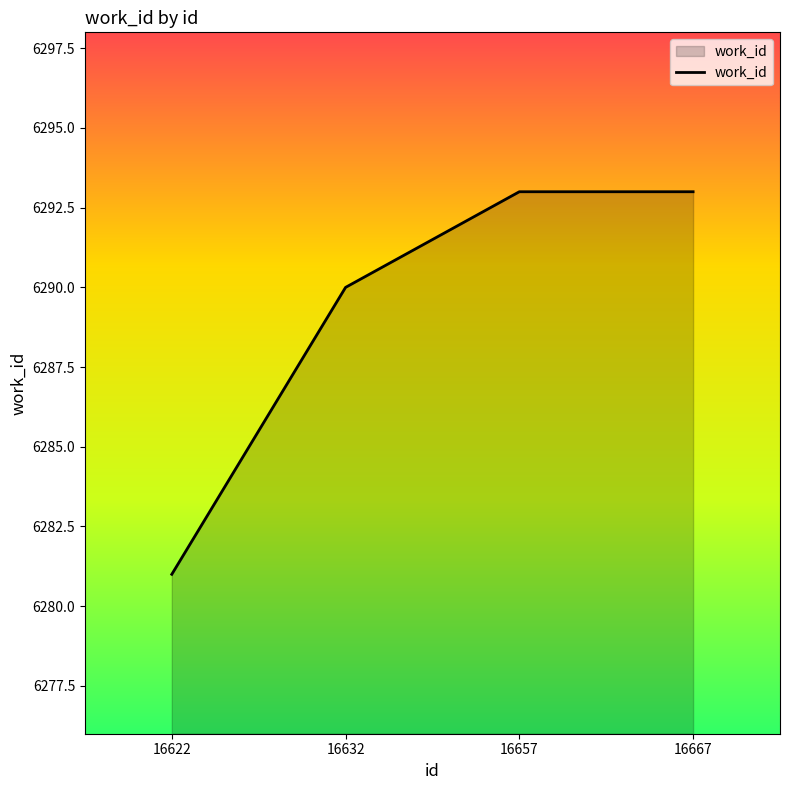

Count the number of data series in this chart.

1